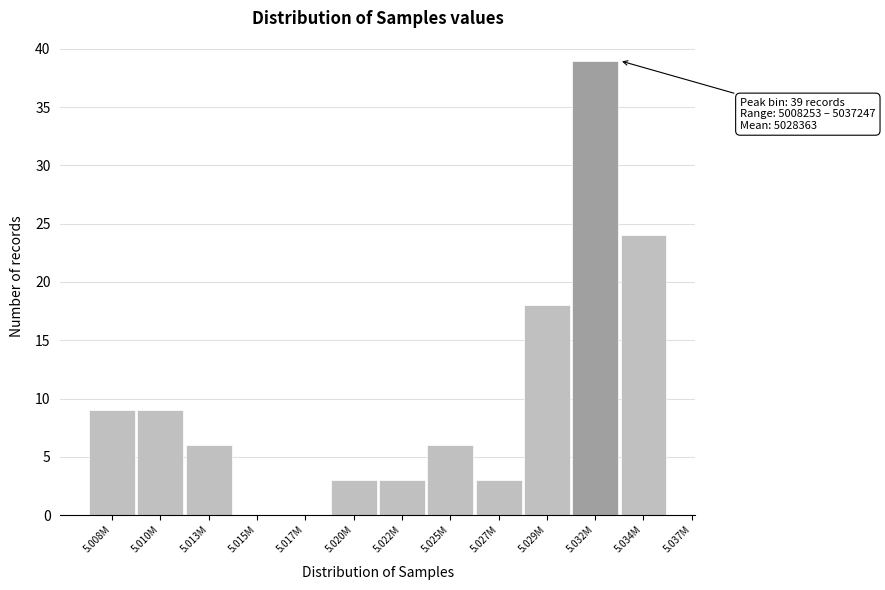

Reading right to left, what are all the values shown in this chart?

5.034M=24	5.032M=39	5.029M=18	5.027M=3	5.025M=6	5.022M=3	5.020M=3	5.017M=0	5.015M=0	5.013M=6	5.010M=9	5.008M=9